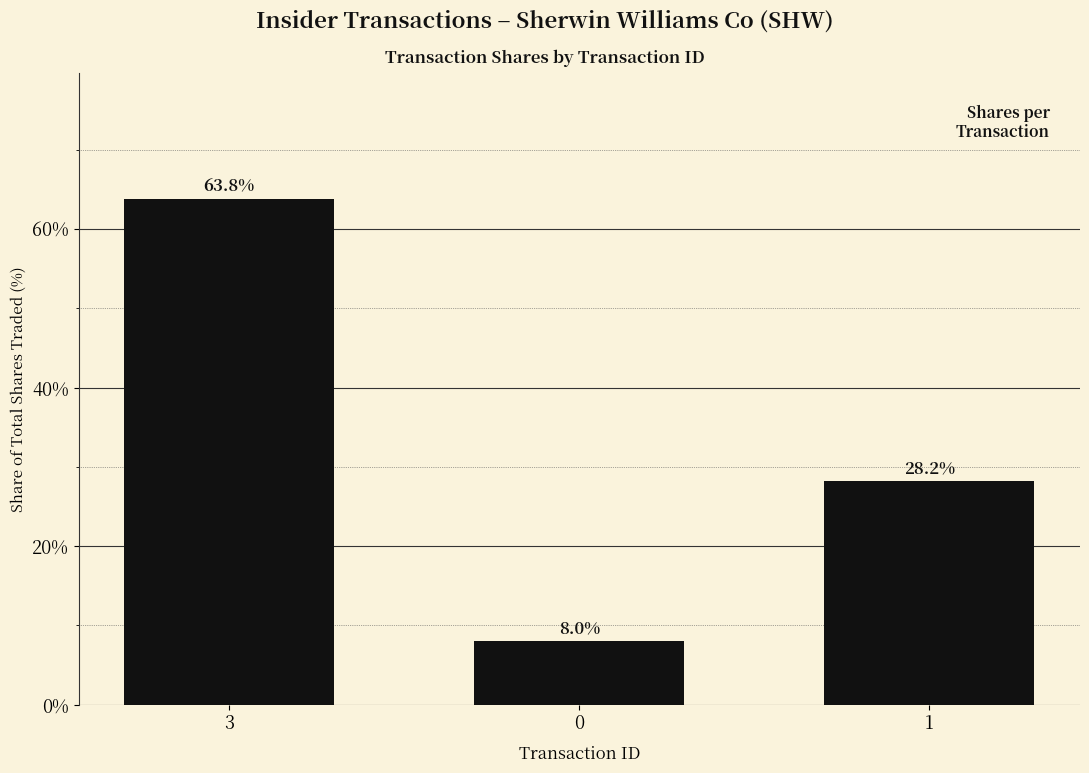

Does the chart contain any negative values?

No